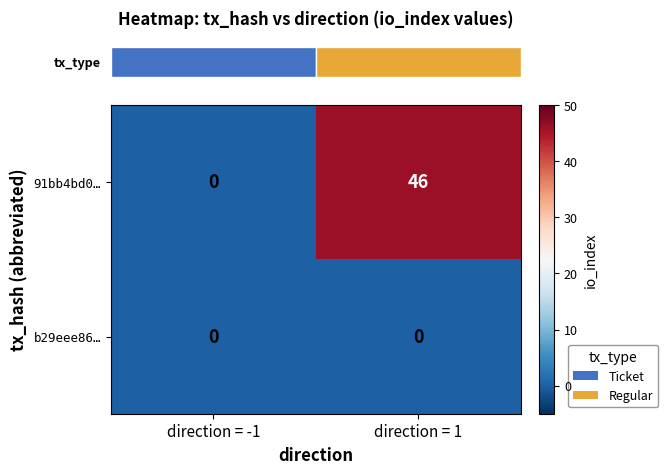

Rank the series at direction = 1 from highest to lowest value.

91bb4bd0…, b29eee86…